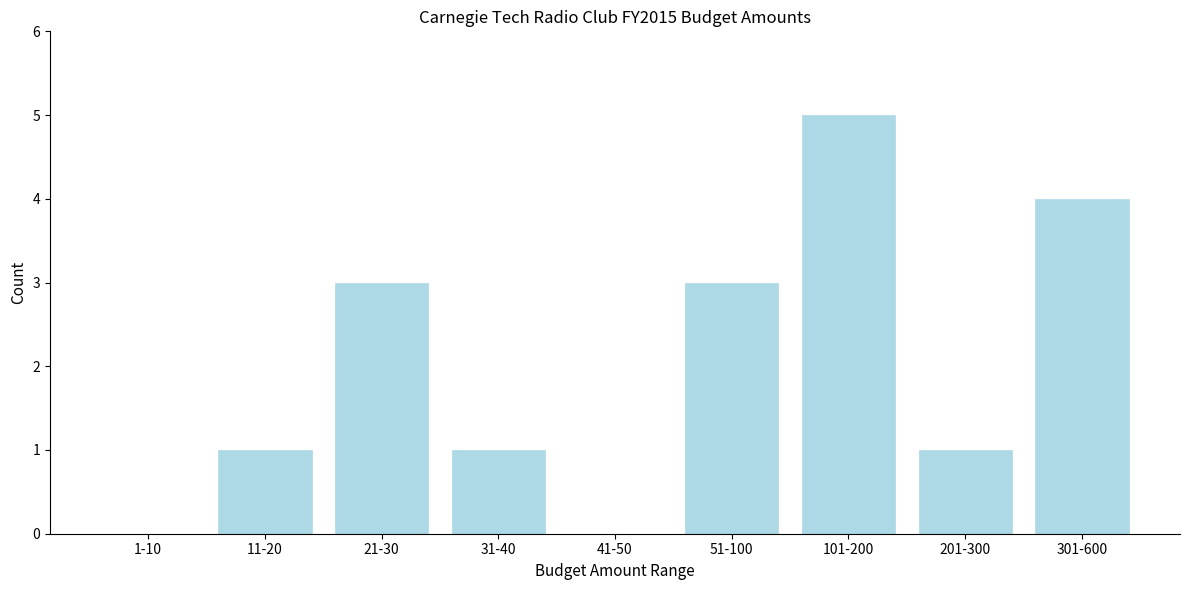

Reading left to right, list all the values displayed in this chart.

1-10=0	11-20=1	21-30=3	31-40=1	41-50=0	51-100=3	101-200=5	201-300=1	301-600=4